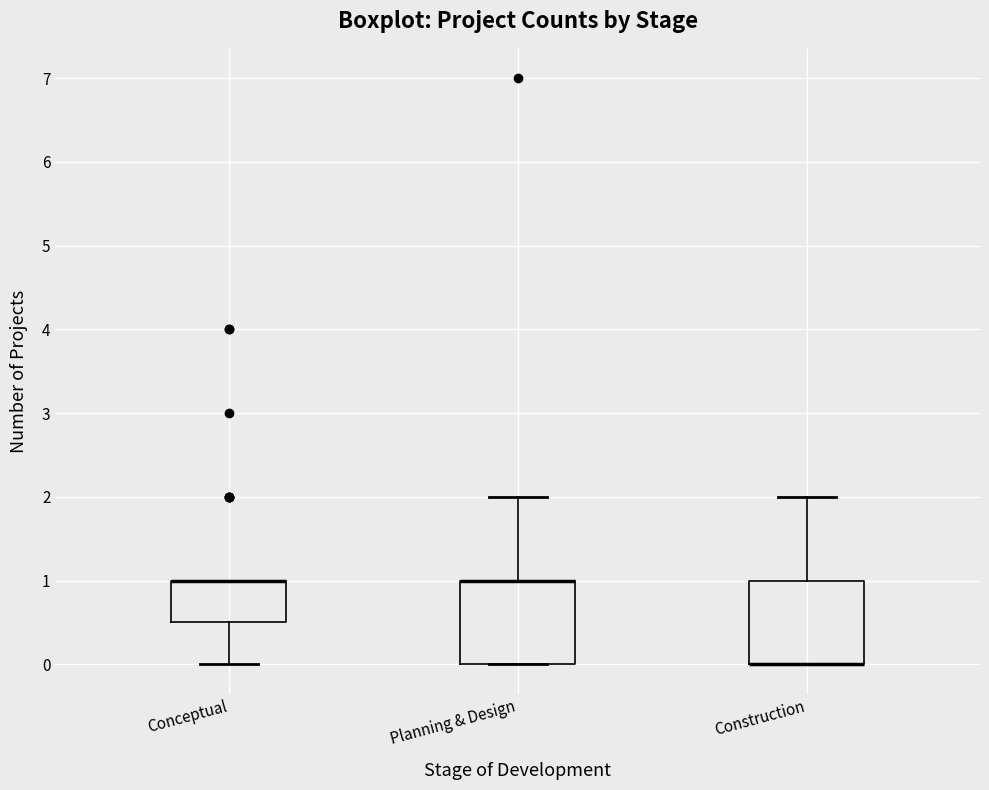

Reading left to right, read every box against the y-axis: the position of its median line, the range the box covers, and the ends of its whiskers. The values are not printed on the chart, so give them approximately, as read against the axis.

Conceptual: median 1.0 (drawn on the box's upper edge), box 0.5 to 1.0, whiskers 0.0 to 1.0
Planning & Design: median 1.0 (drawn on the box's upper edge), box 0.0 to 1.0, whiskers 0.0 to 2.0
Construction: median 0.0 (drawn on the box's lower edge), box 0.0 to 1.0, whiskers 0.0 to 2.0